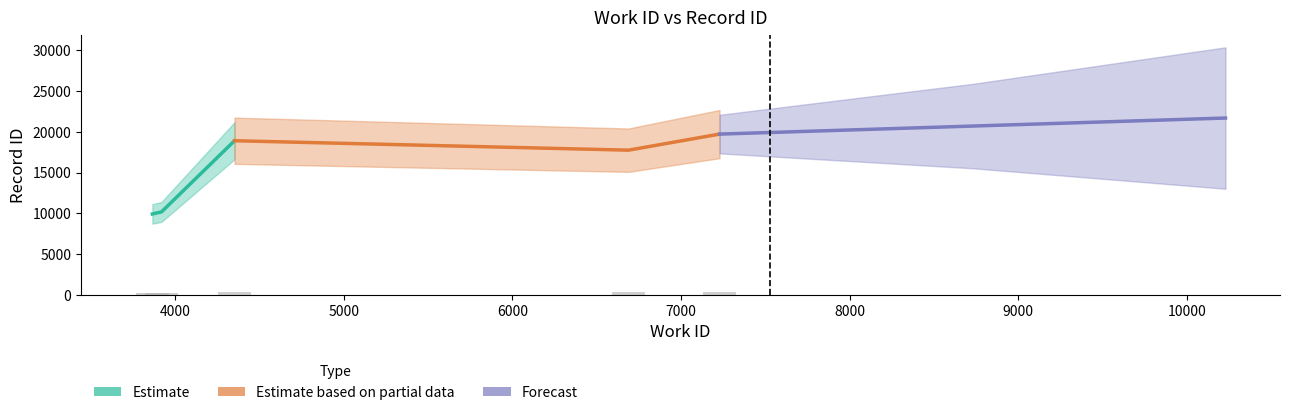

What is the difference between the maximum and minimum values in the Forecast series?

1972.3